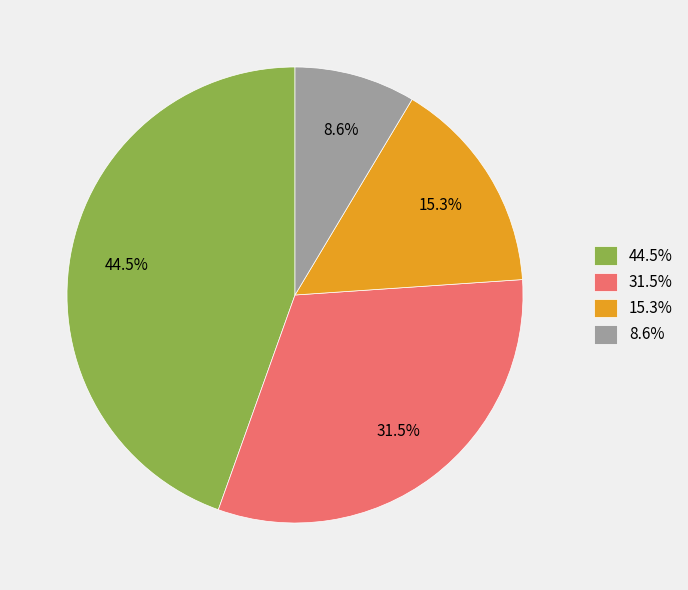

How many segments does this pie chart have?

4